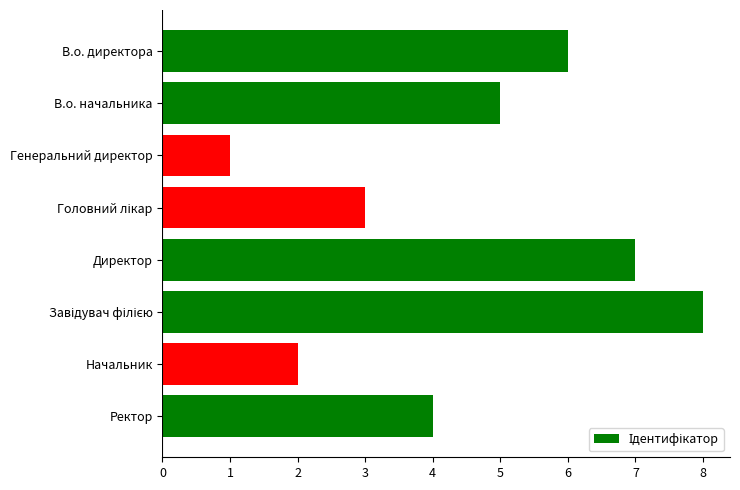

True or false: the data shows 7 at В.о. начальника.

False